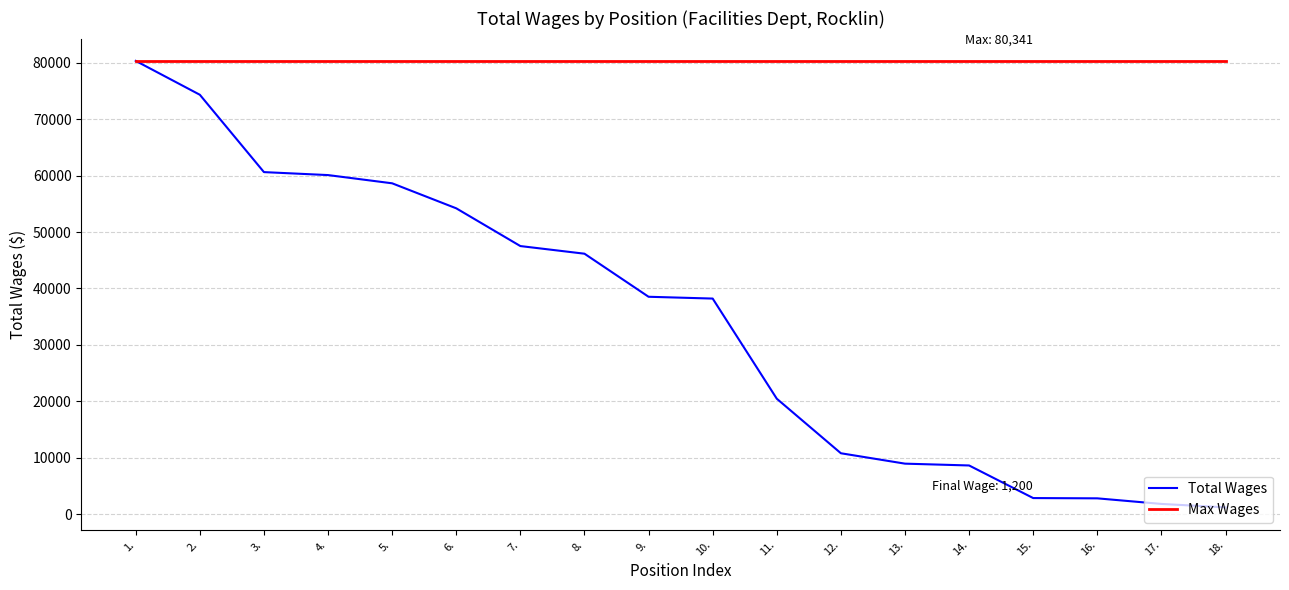

What value does the Max Wages series have at 13.?

80341